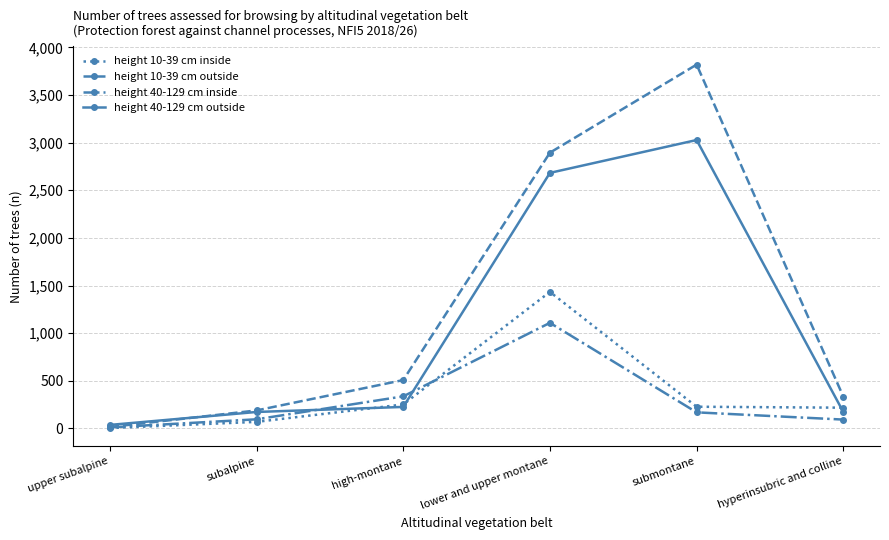

What is the value of the height 40-129 cm inside point at the 6th from the left?

92